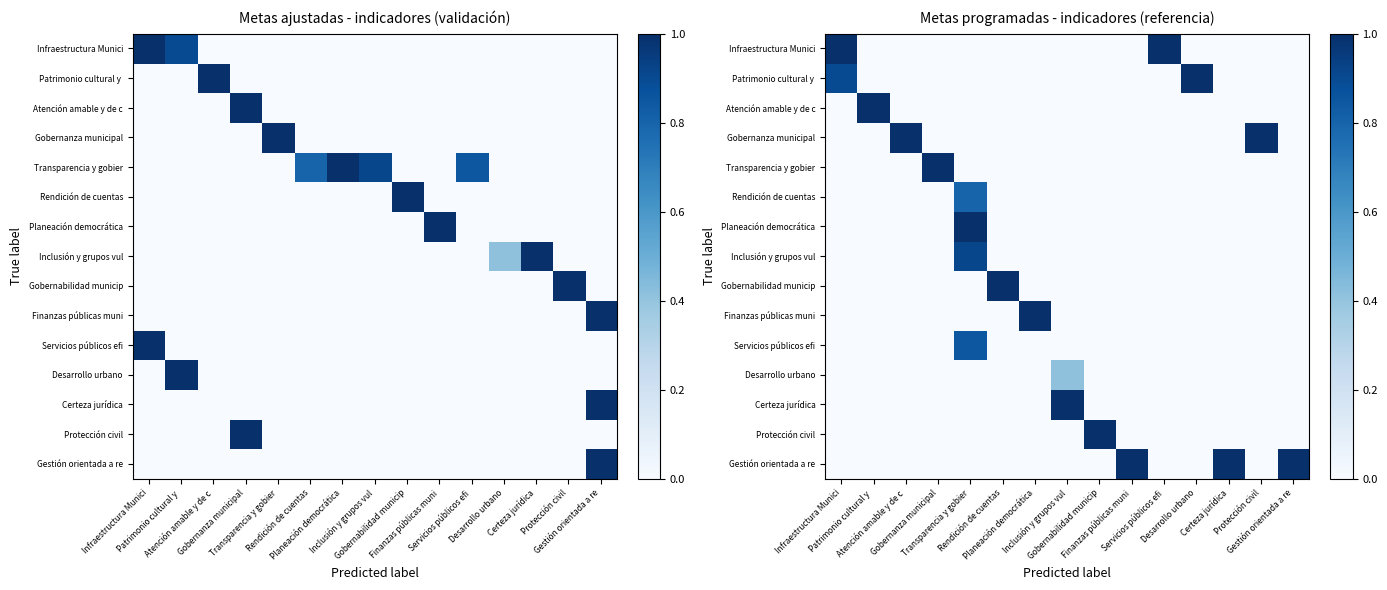

At how many categories does at least one series exceed 0?

15